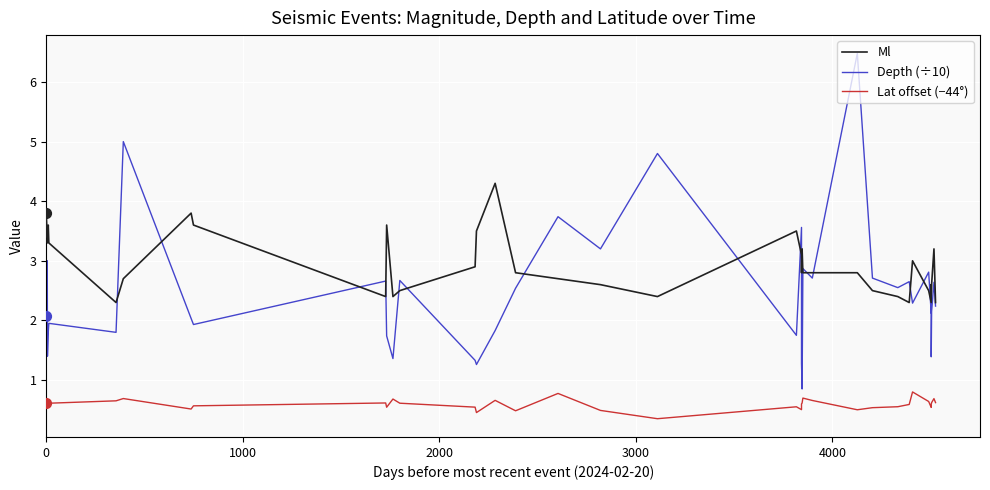

What are all the series names shown in the legend?

Ml, Depth (÷10), Lat offset (−44°)